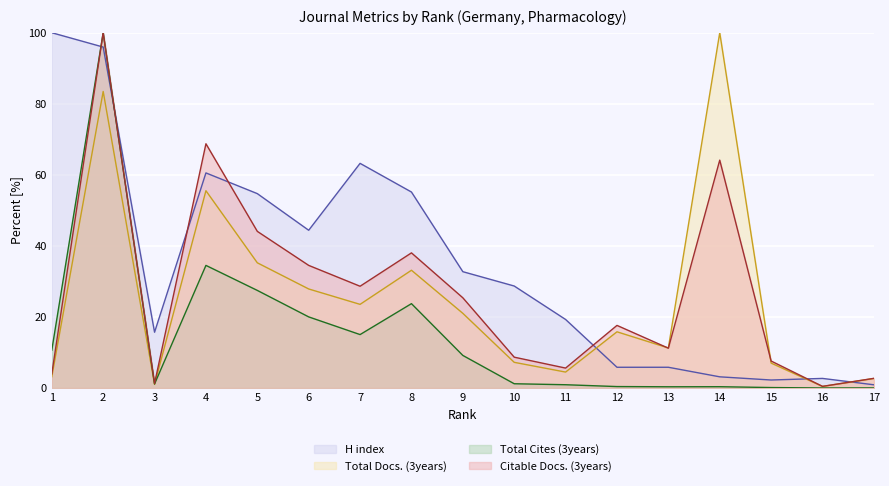

Reading left to right, what are all the values shown in this chart?

H index: 1=100.0	2=96.0	3=15.7	4=60.5	5=54.7	6=44.4	7=63.2	8=55.2	9=32.7	10=28.7	11=19.3	12=5.8	13=5.8	14=3.1	15=2.2	16=2.7	17=0.9
Total Docs. (3years): 1=3.2	2=83.5	3=1.0	4=55.5	5=35.2	6=27.9	7=23.5	8=33.1	9=21.0	10=7.2	11=4.5	12=15.8	13=11.3	14=100.0	15=7.0	16=0.4	17=2.7
Total Cites (3years): 1=10.6	2=100.0	3=1.1	4=34.5	5=27.5	6=20.0	7=15.0	8=23.7	9=9.2	10=1.2	11=0.9	12=0.4	13=0.3	14=0.4	15=0.1	16=0.0	17=0.0
Citable Docs. (3years): 1=4.0	2=100.0	3=1.3	4=68.7	5=44.1	6=34.5	7=28.6	8=38.0	9=25.4	10=8.7	11=5.6	12=17.6	13=11.2	14=64.1	15=7.6	16=0.5	17=2.7